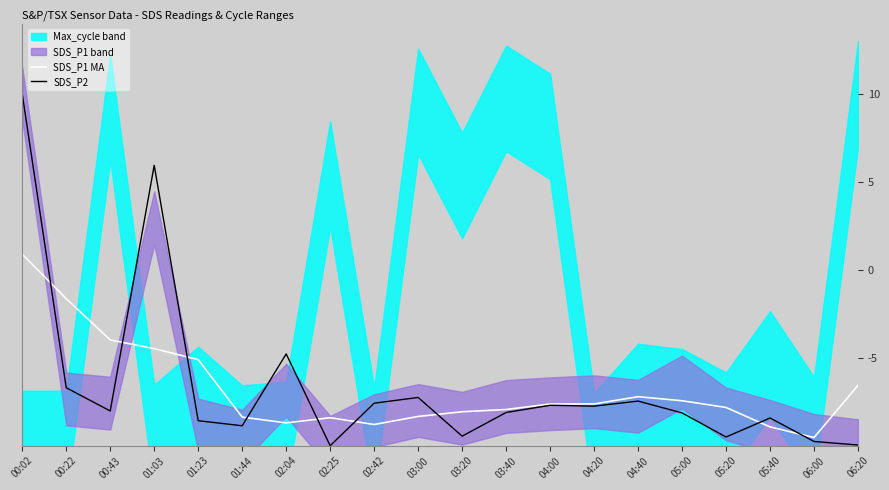

How many intersections are there between SDS_P1 MA and SDS_P2?

9